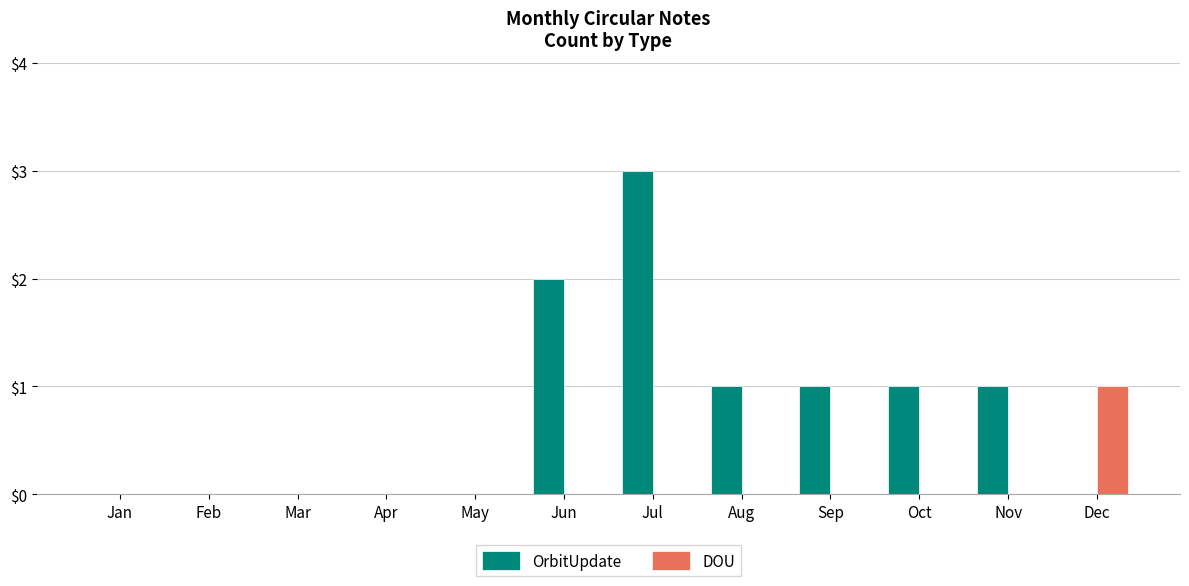

How many series are shown in this chart?

2